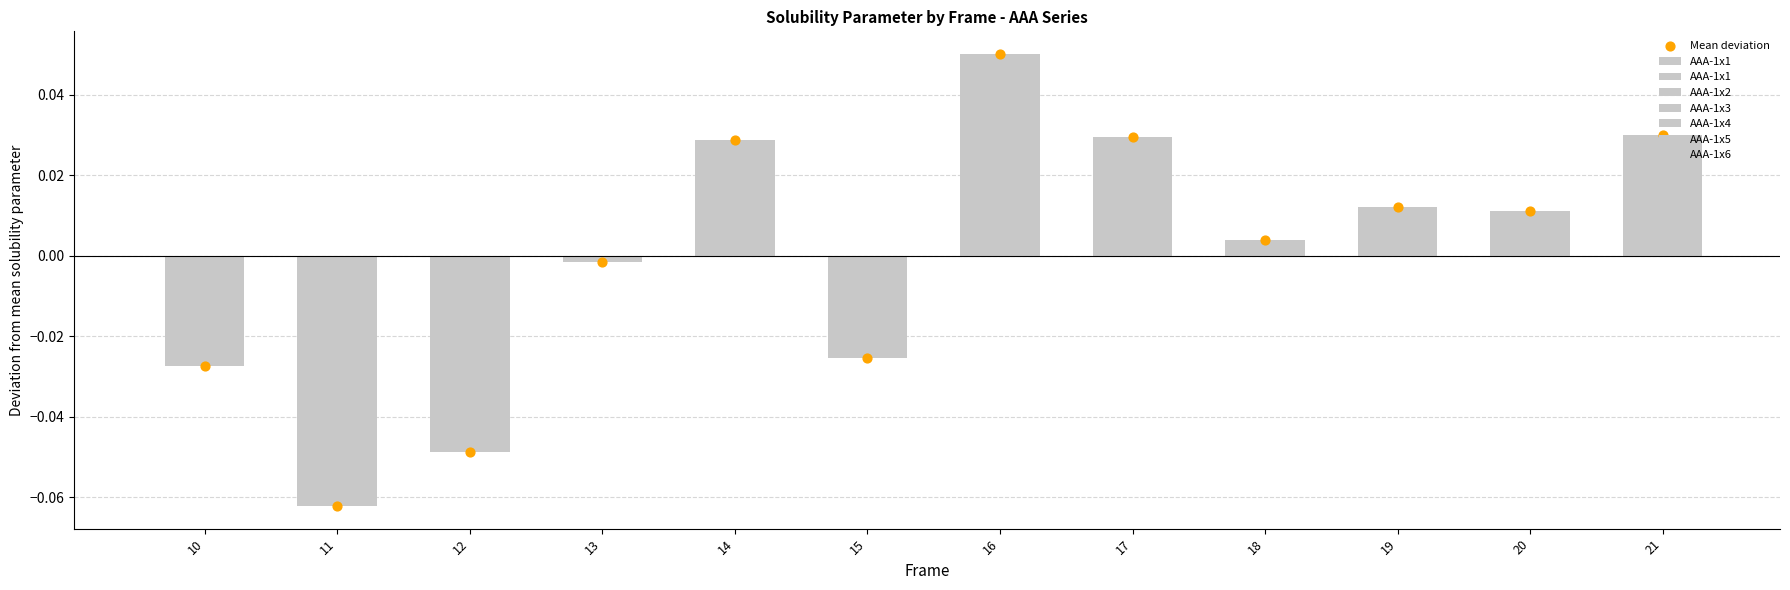

What is the change in value from 11 to 19?

+0.1